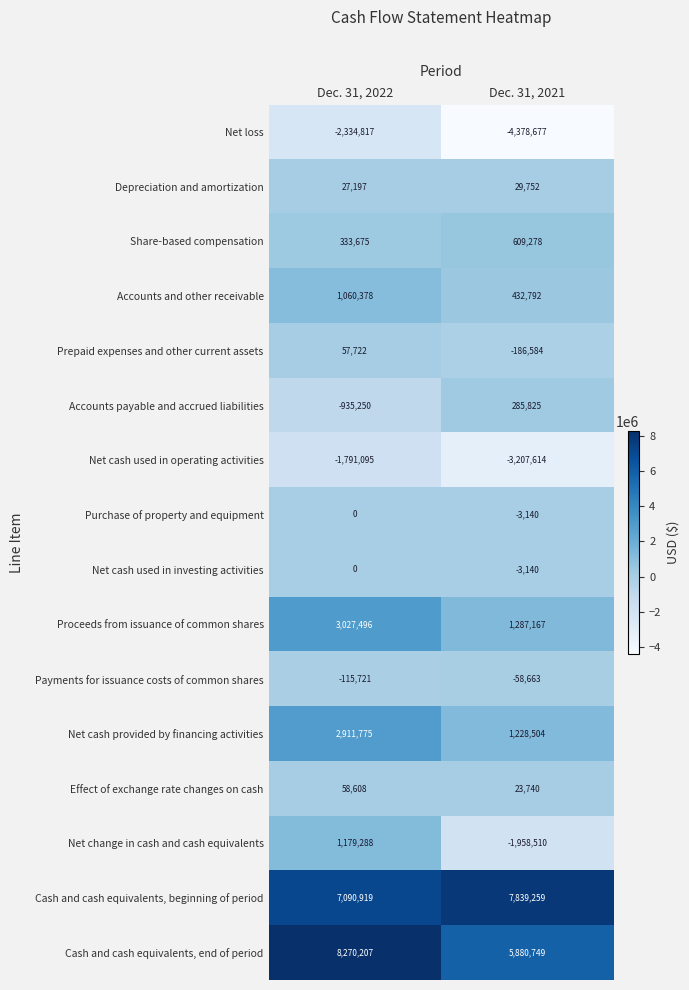

What is the difference between the Cash and cash equivalents, end of period values at Dec. 31, 2021 and Dec. 31, 2022?

2389458